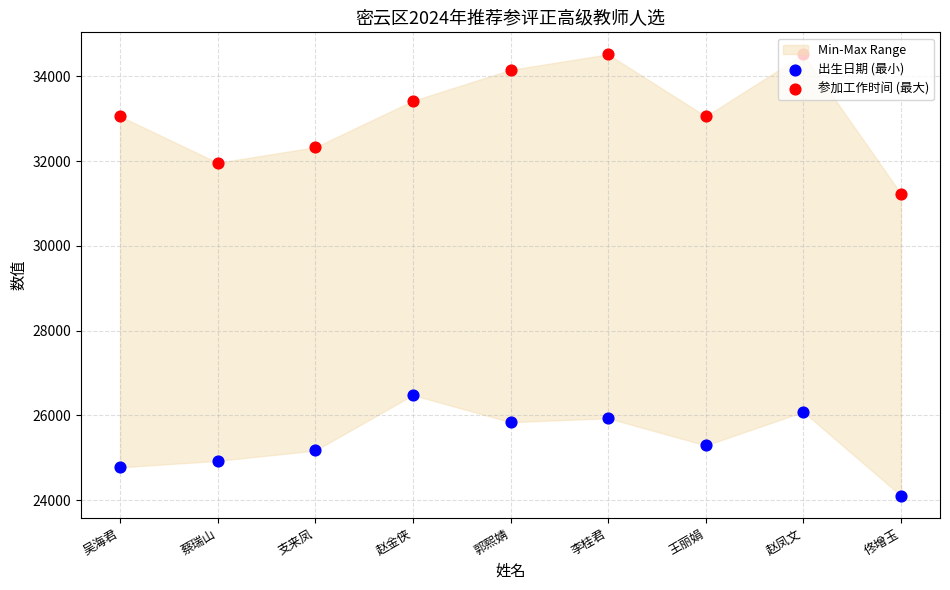

At how many categories does at least one series exceed 24637?

9